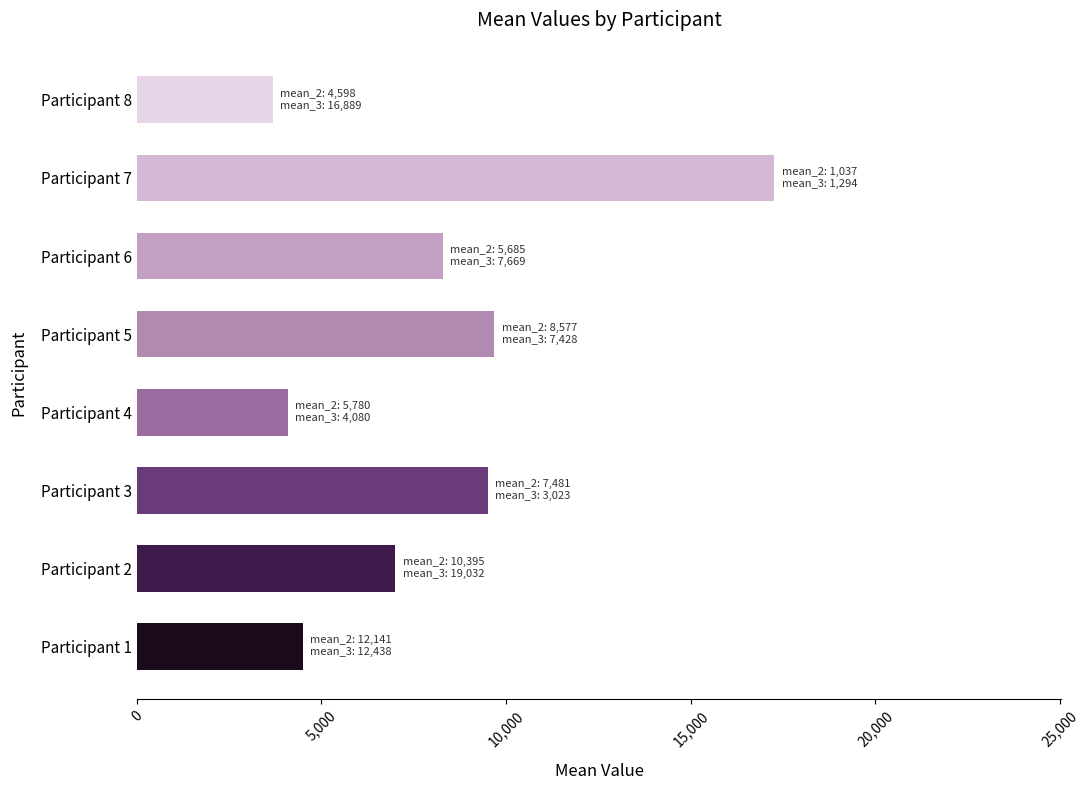

Is it true that the value at Participant 2 is 10528.6?

False